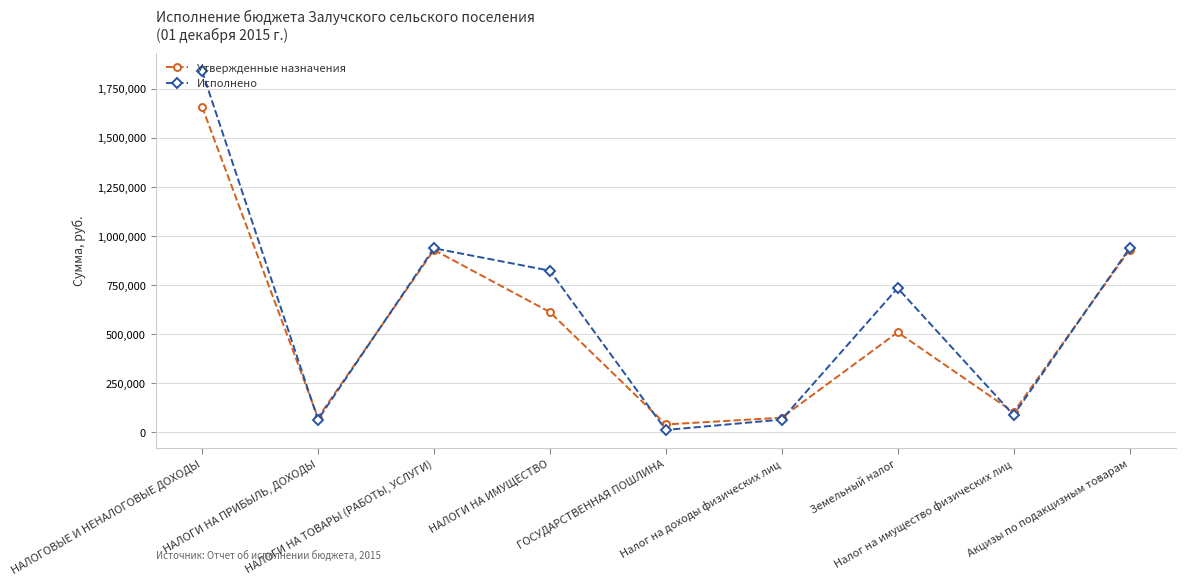

What position from the left is Налог на имущество физических лиц?

8